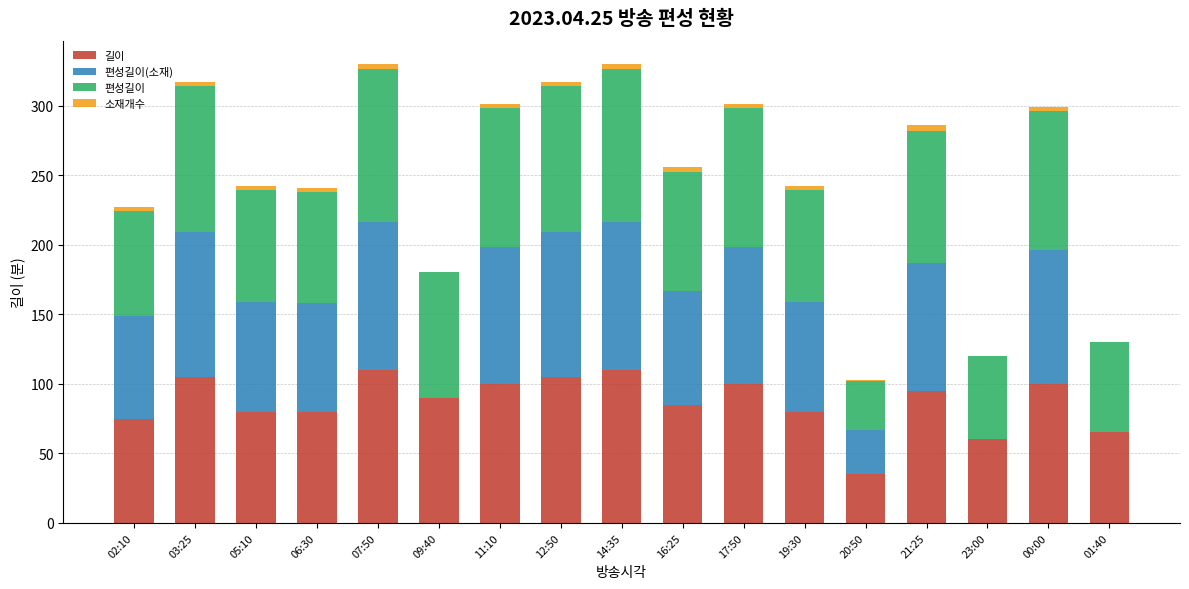

What is the total value across all series at 09:40?

180